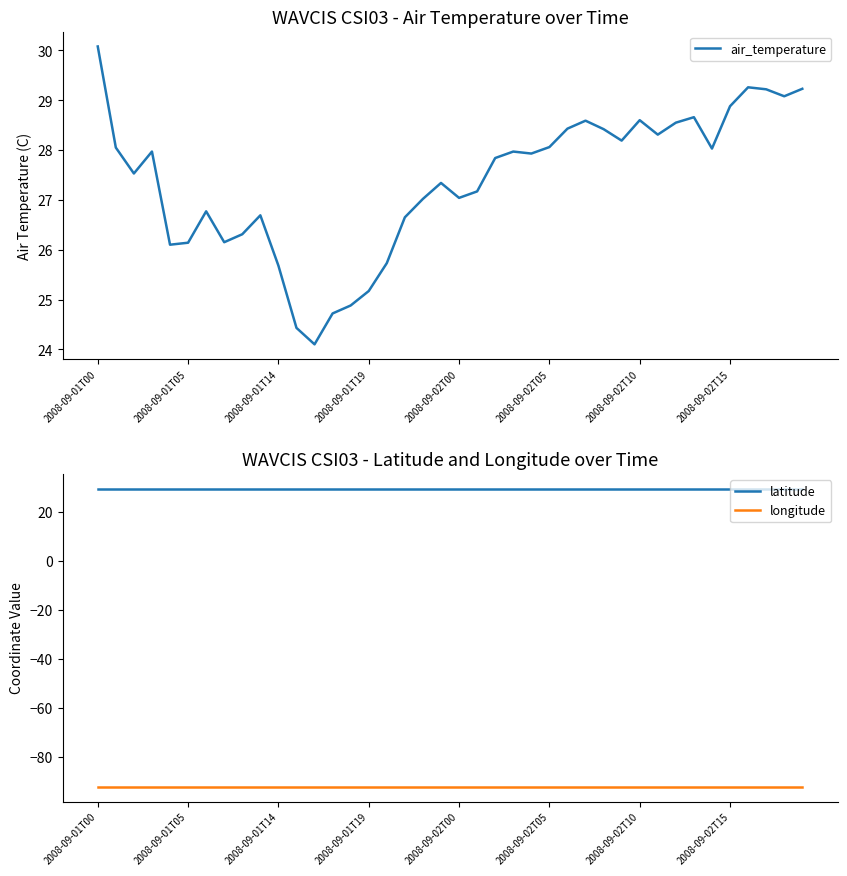

How many distinct data groups are displayed?

3